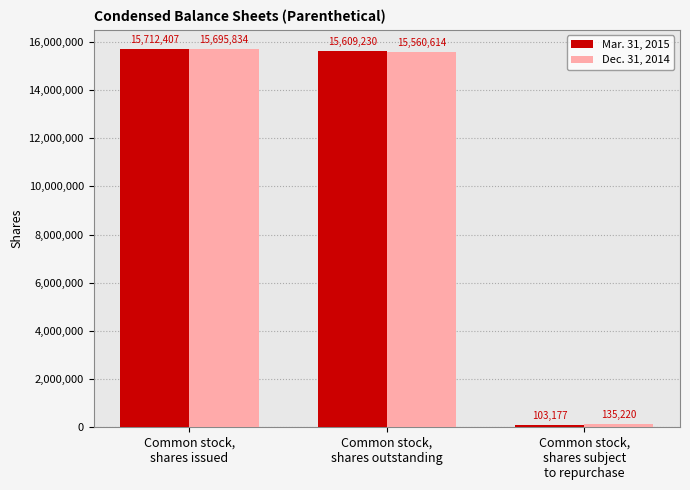

Where is Mar. 31, 2015 nearest to the value 7907792?

Common stock,
shares outstanding